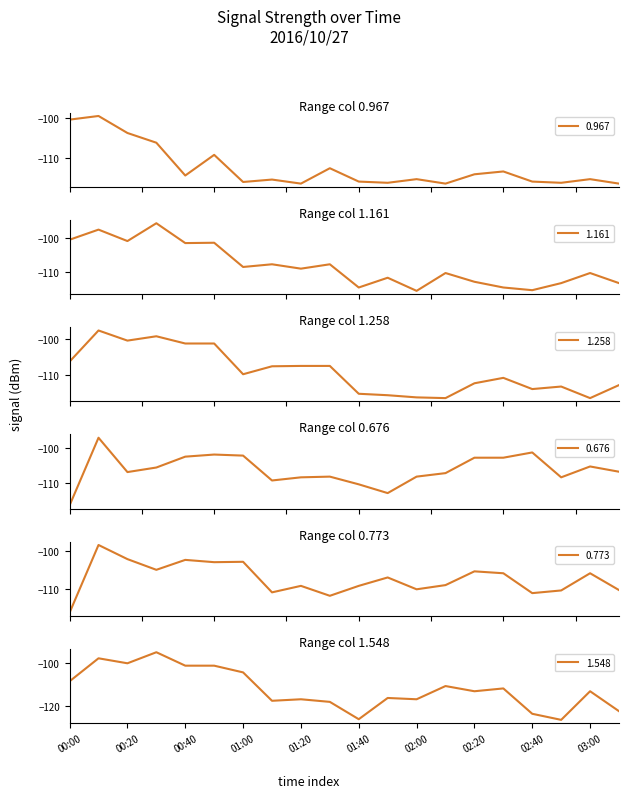

What is the label of the 19th point from the left?

03:00